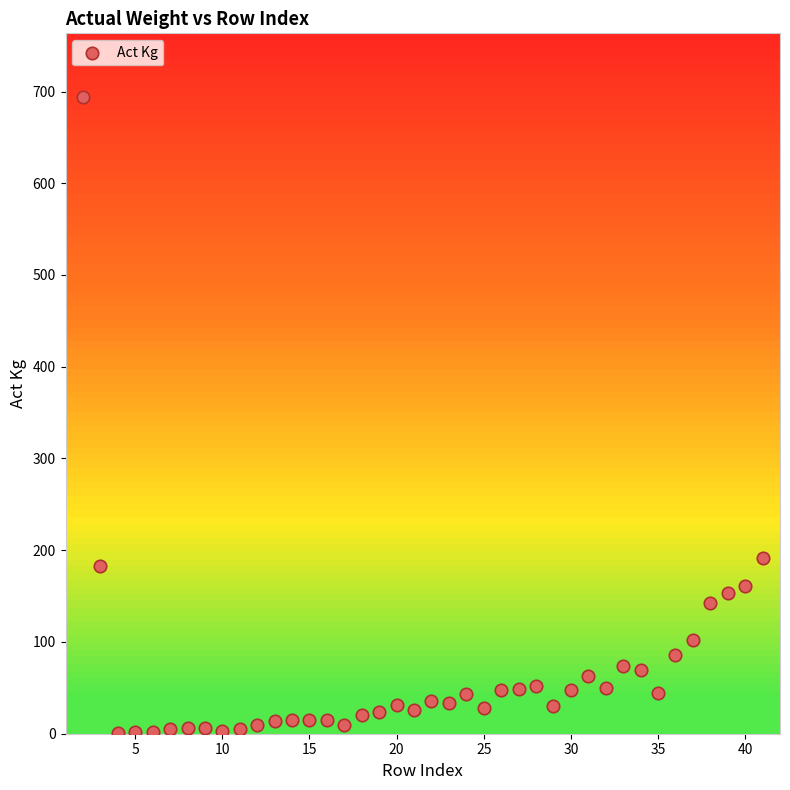

What is the range of Y values (max minus min)?

693